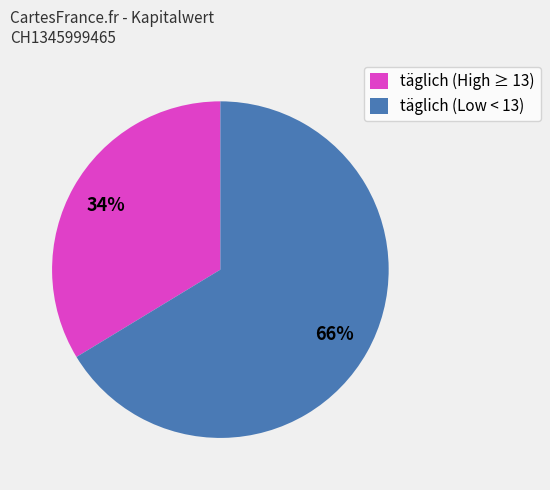

True or false: täglich (High ≥ 13) accounts for 34% of the total.

True